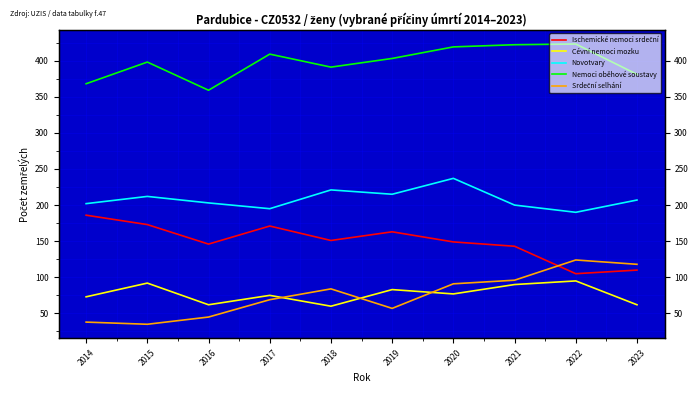

The value of Srdeční selhání at 2018 is 84. True or false?

True